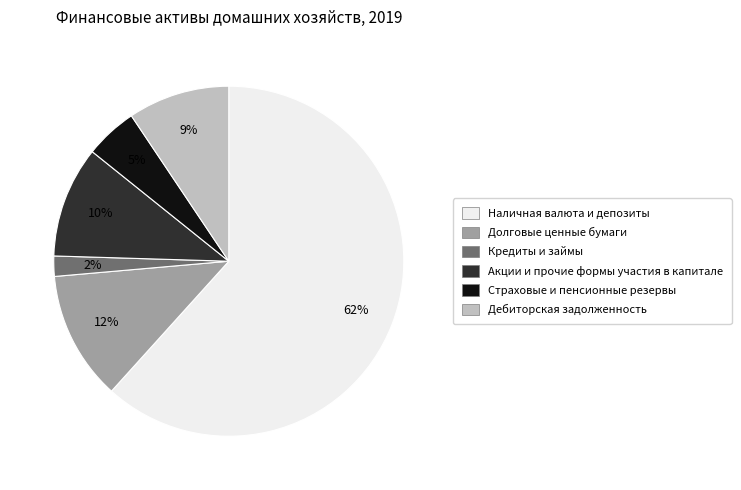

Between Страховые и пенсионные резервы and Дебиторская задолженность, which is larger?

Дебиторская задолженность